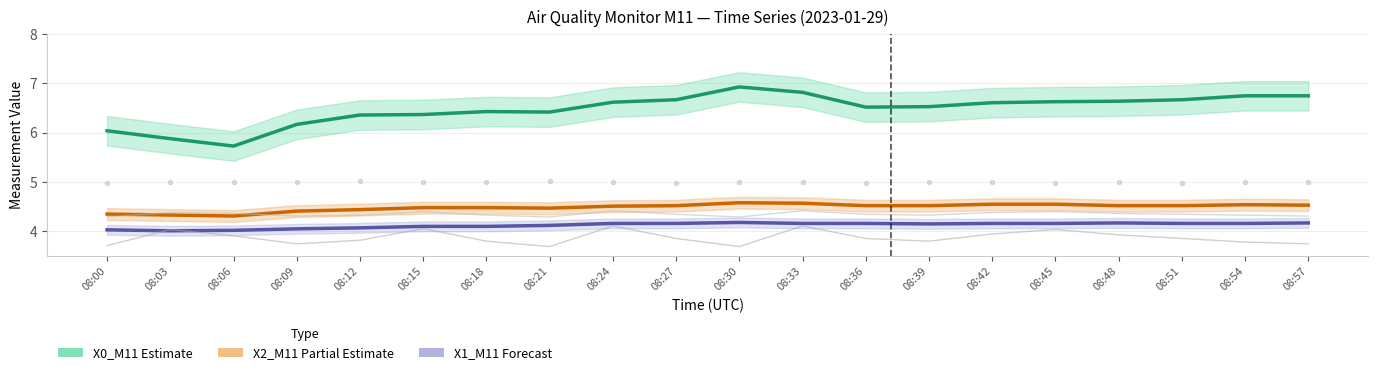

Reading right to left, extract all data points from this chart.

X0_M11 (Mass conc.): 6.8	6.8	6.7	6.6	6.6	6.6	6.5	6.5	6.8	6.9	6.7	6.6	6.4	6.4	6.4	6.4	6.2	5.7	5.9	6.0
X2_M11 (Mass conc.): 4.5	4.5	4.5	4.5	4.5	4.5	4.5	4.5	4.6	4.6	4.5	4.5	4.5	4.5	4.5	4.4	4.4	4.3	4.3	4.3
X1_M11 (Mass conc.): 4.2	4.2	4.2	4.2	4.2	4.2	4.2	4.2	4.2	4.2	4.2	4.2	4.1	4.1	4.1	4.1	4.0	4.0	4.0	4.0
T2_M11 / 5.5 (Amb. temp scaled): 3.7	3.8	3.9	3.9	4.0	3.9	3.8	3.9	4.1	3.7	3.9	4.1	3.7	3.8	4.1	3.8	3.7	3.9	4.0	3.7
T5_M11 / 5.5 (Box temp scaled): 4.3	4.3	4.3	4.4	4.4	4.4	4.3	4.3	4.4	4.3	4.3	4.4	4.3	4.3	4.4	4.3	4.3	4.4	4.4	4.3
Q1_M11 (Sample flow lpm): 5.0	5.0	5.0	5.0	5.0	5.0	5.0	5.0	5.0	5.0	5.0	5.0	5.0	5.0	5.0	5.0	5.0	5.0	5.0	5.0